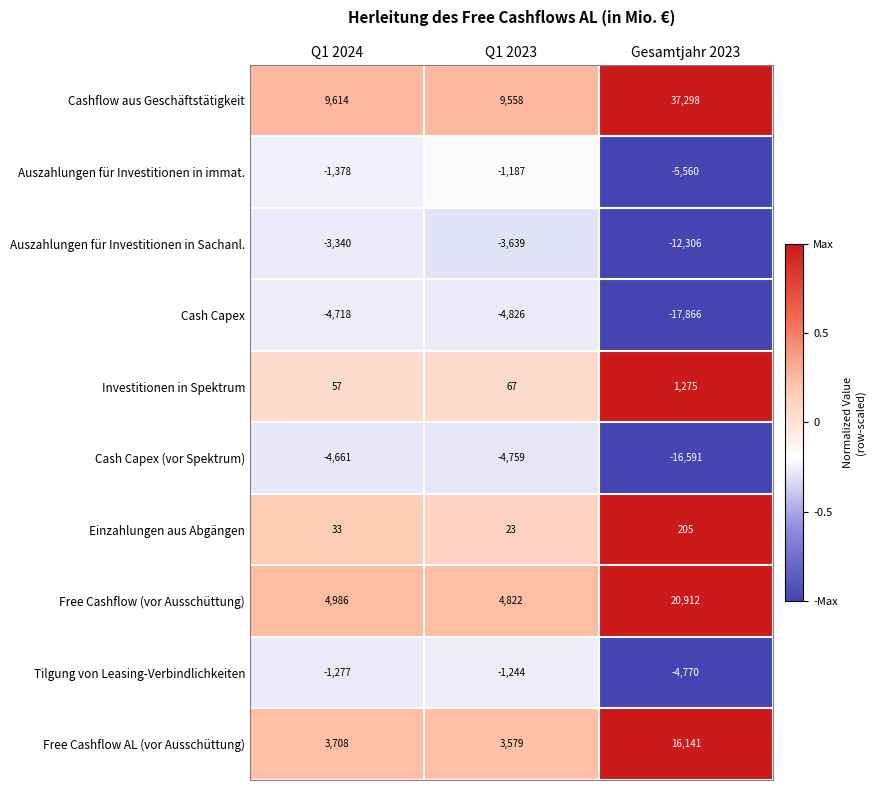

Is it true that Investitionen in Spektrum equals 67 at Q1 2023?

True